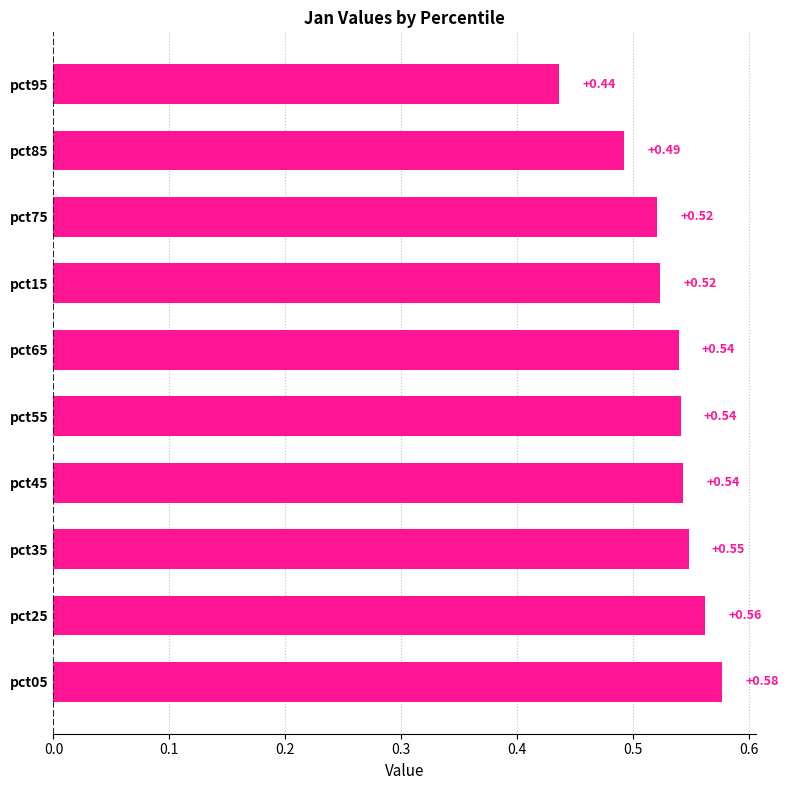

Which has a higher value, pct75 or pct65?

pct65